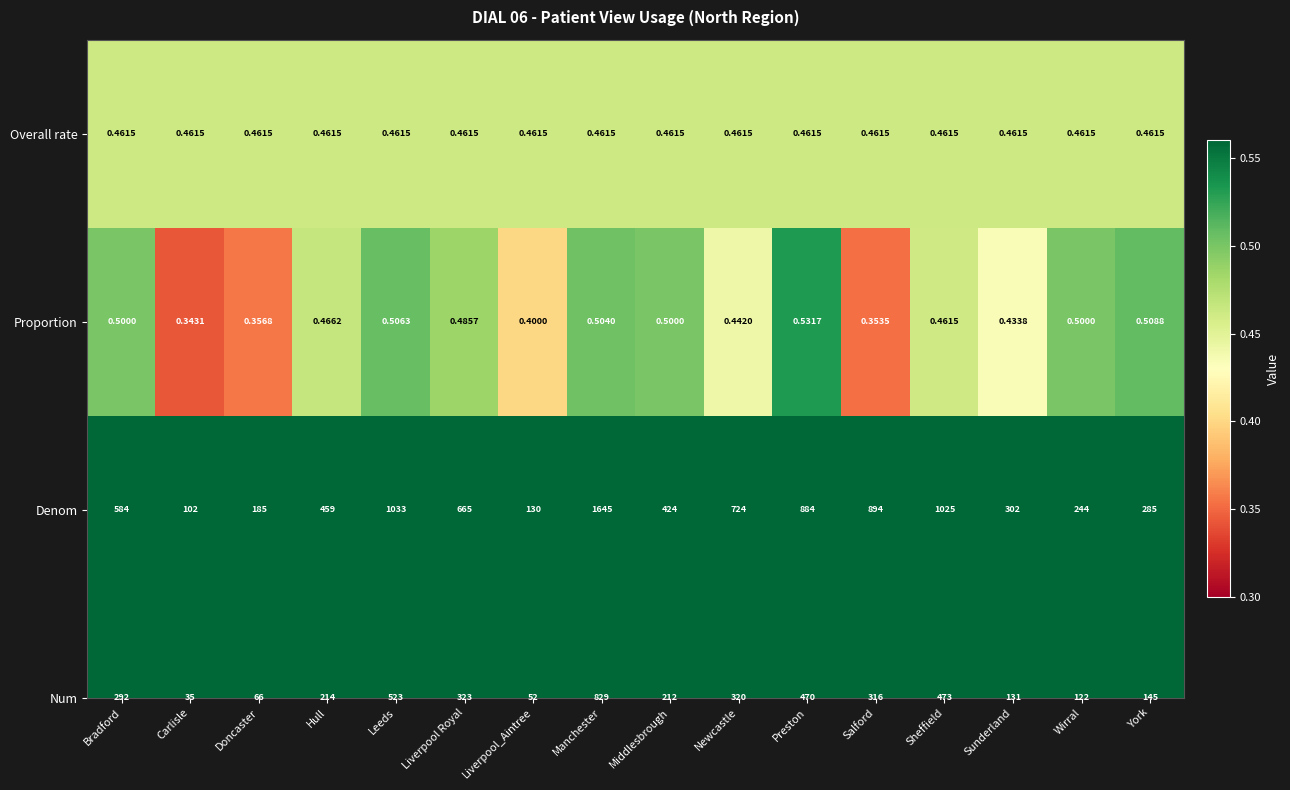

What is the total value across all series at Salford?

1210.4